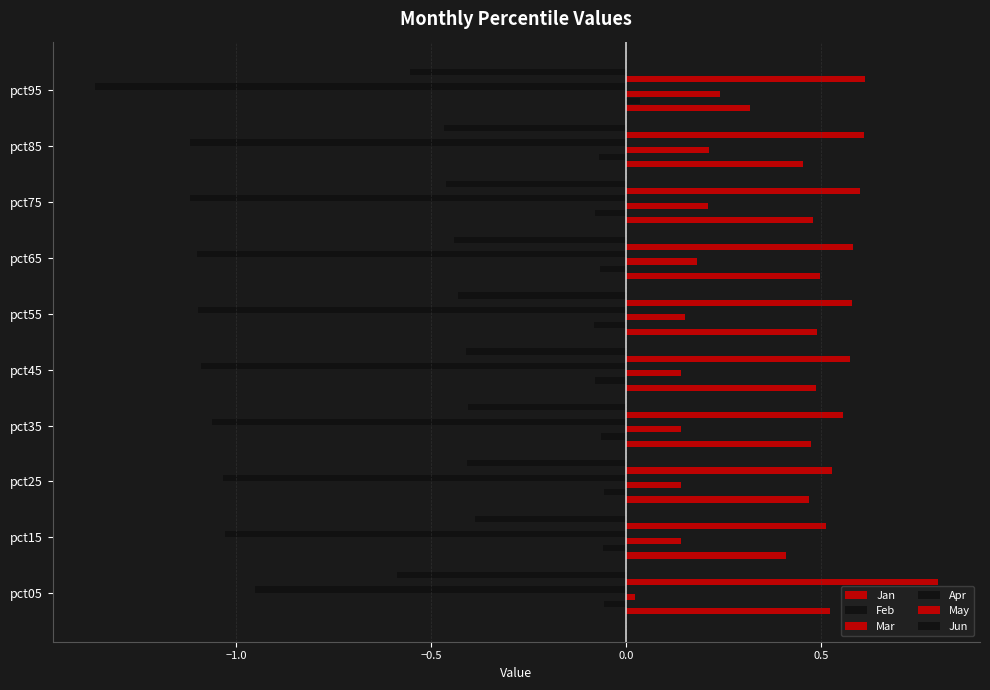

What is the lowest value of the Jan series?

0.3